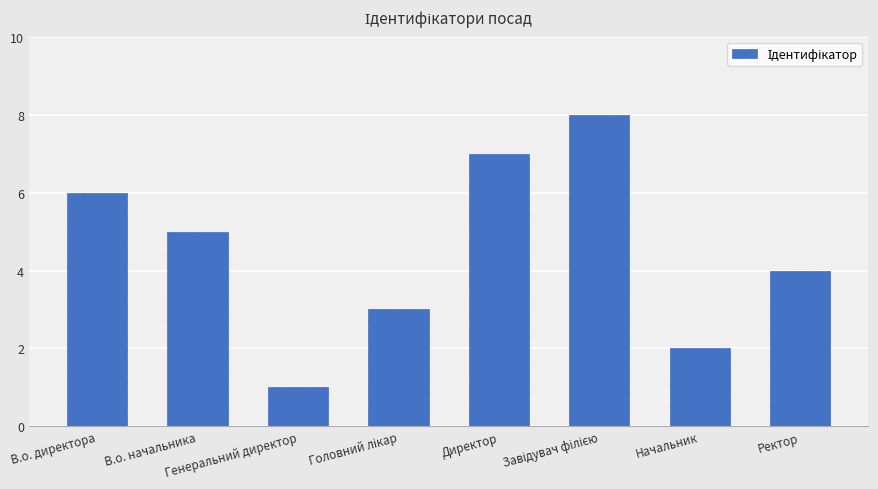

How many data points are less than 5?

4